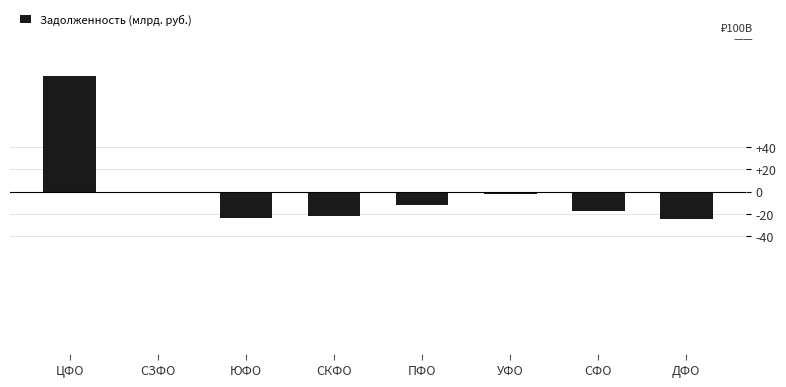

Between ЦФО and СЗФО, which is larger?

ЦФО